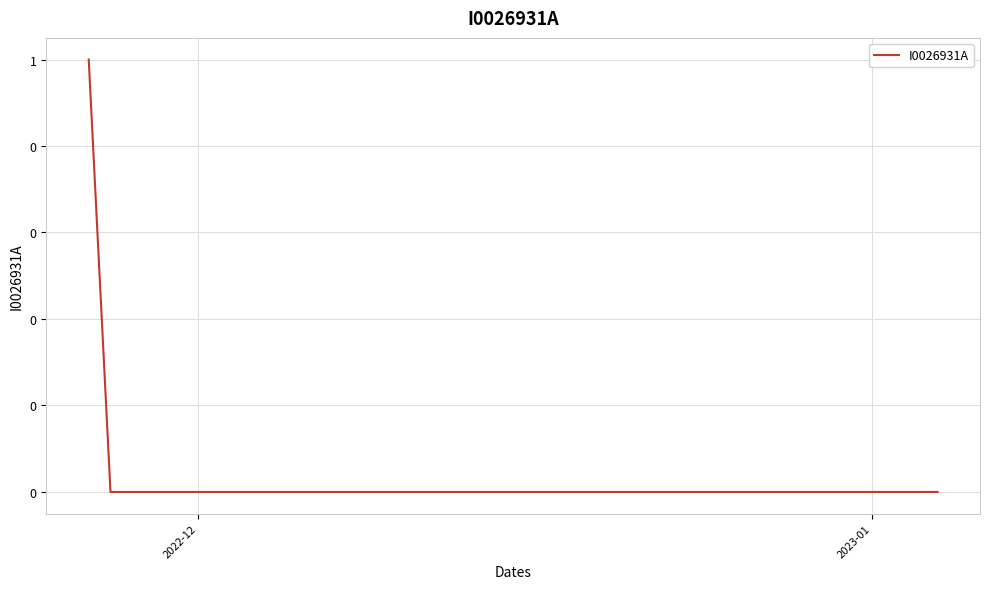

Does the chart have visible grid lines?

Yes